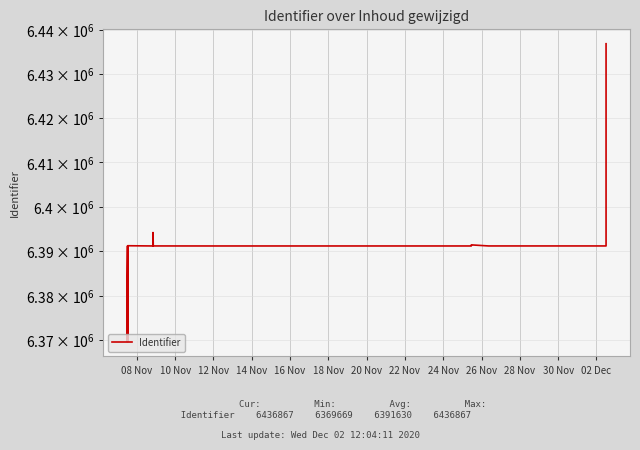

How many interior local valleys (lower than both neighbors) does the data have?

5